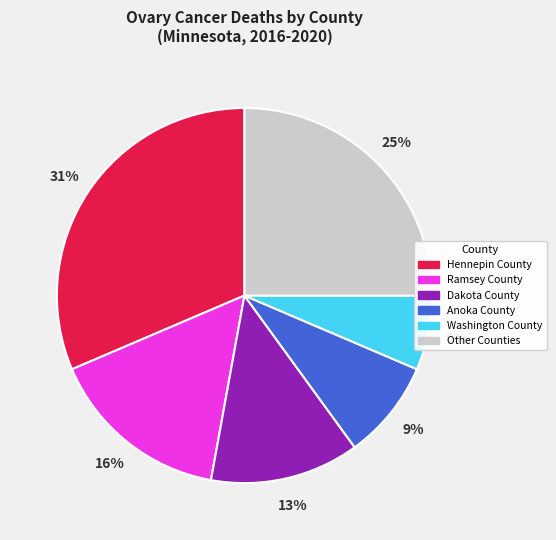

Rank the categories by value from highest to lowest.

Hennepin County, Other Counties, Ramsey County, Dakota County, Anoka County, Washington County